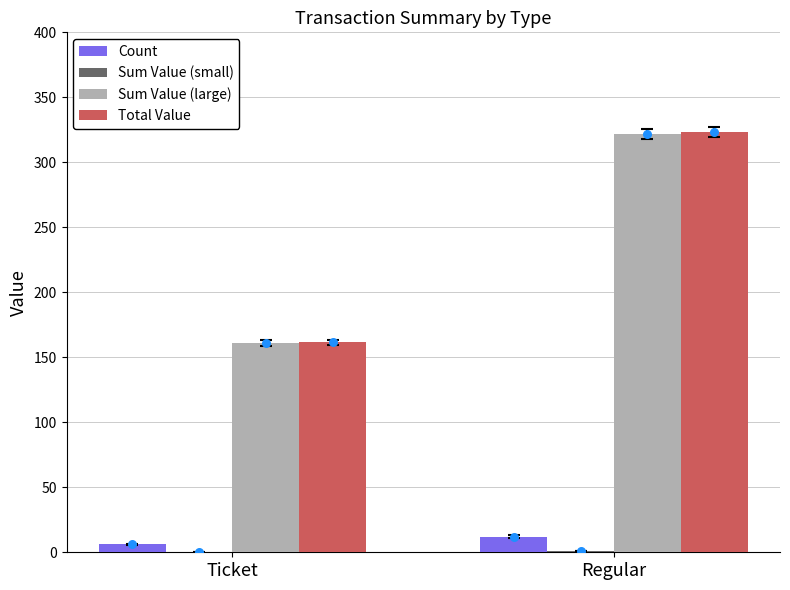

Which series has the largest total across all categories?

Total Value